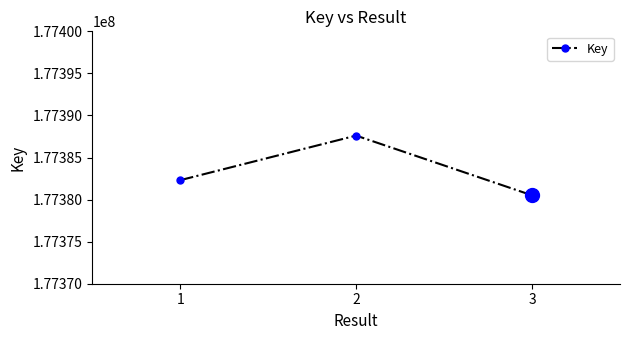

How many lines are shown in the chart?

1